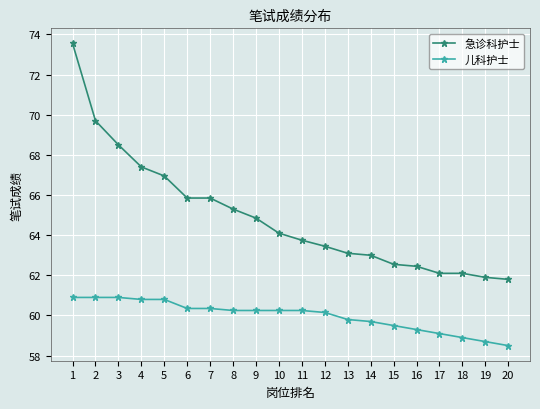

Does the chart display data point markers on the line(s)?

Yes